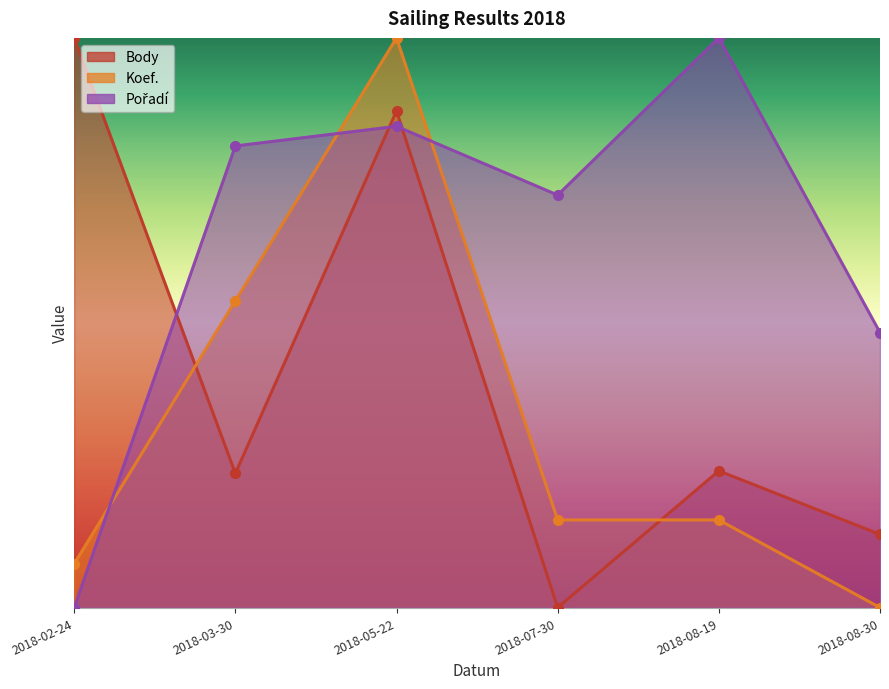

The Pořadí series shows 0.0 at 2018-02-24. True or false?

True